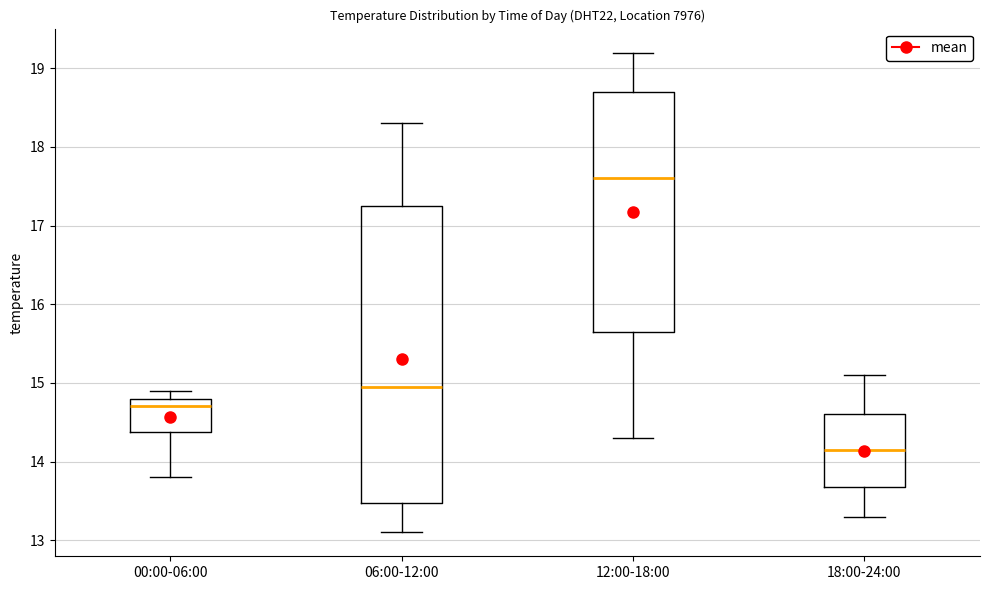

Where does the median line of the box for 00:00-06:00 sit on the y-axis? The values are not printed on the chart, so give them approximately, as read against the axis.

14.7